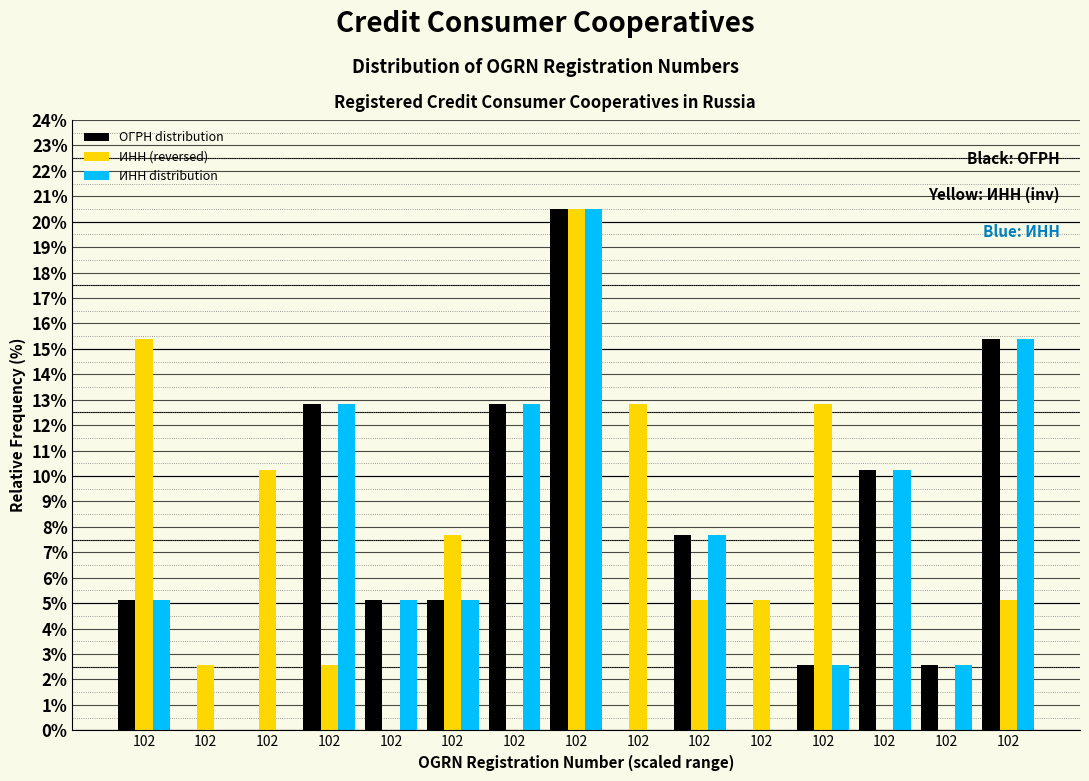

How many groups of bars are there?

15